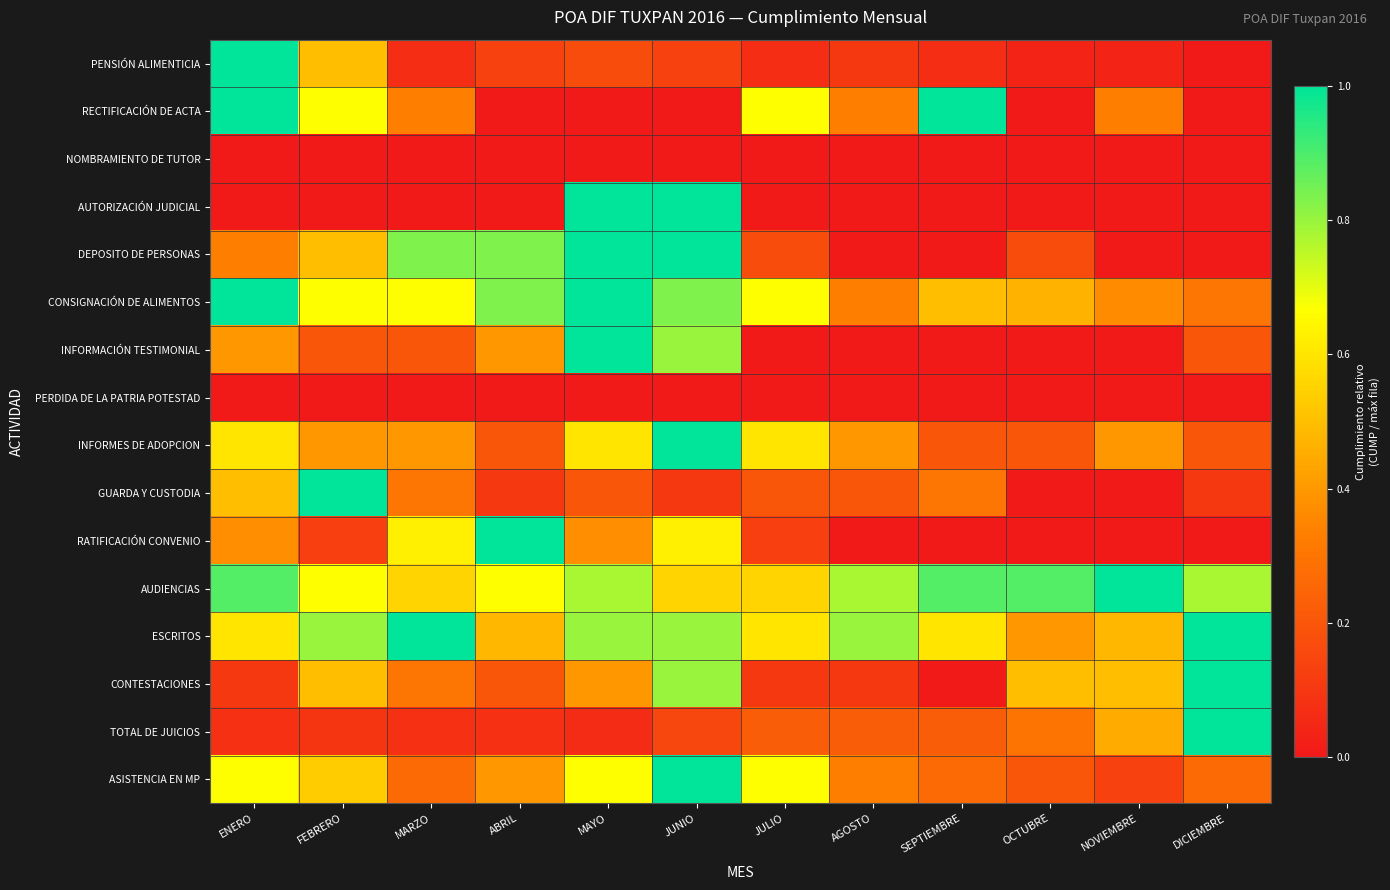

What is the spread (max minus min) of values at NOVIEMBRE?

1.0